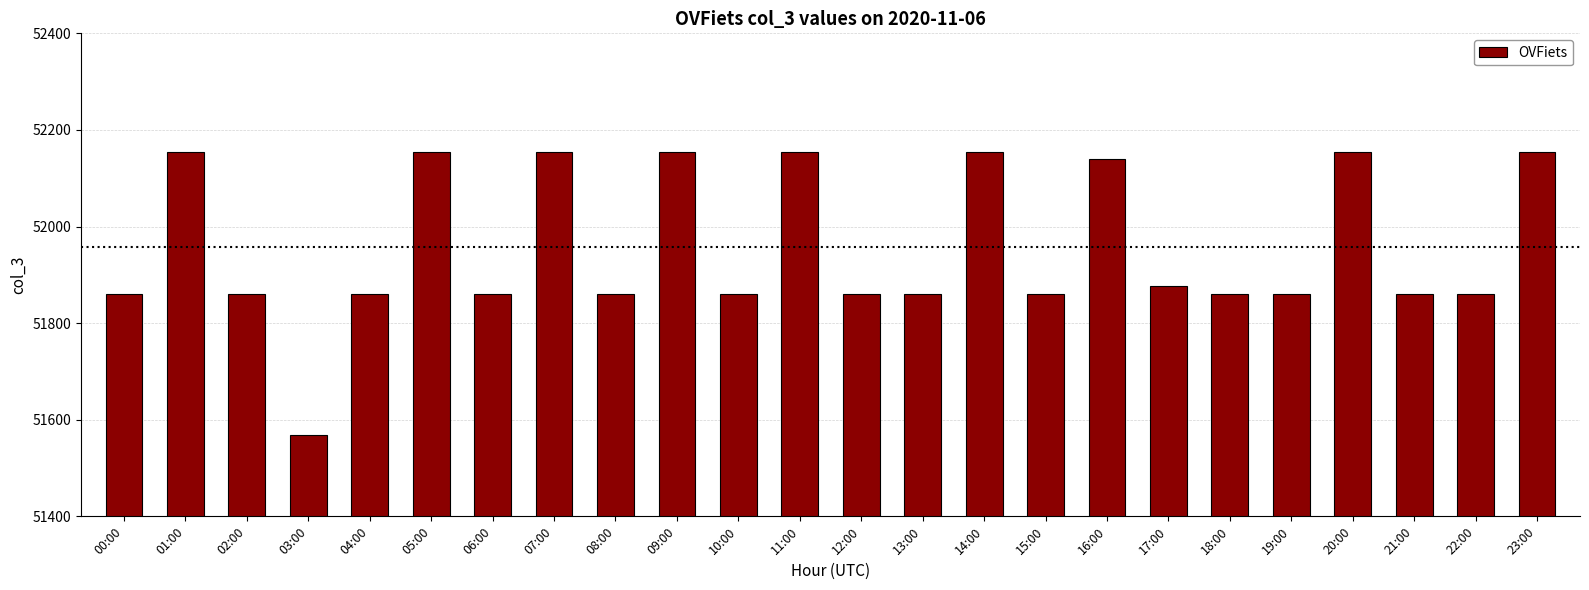

What is the minimum value shown in the chart?

51568